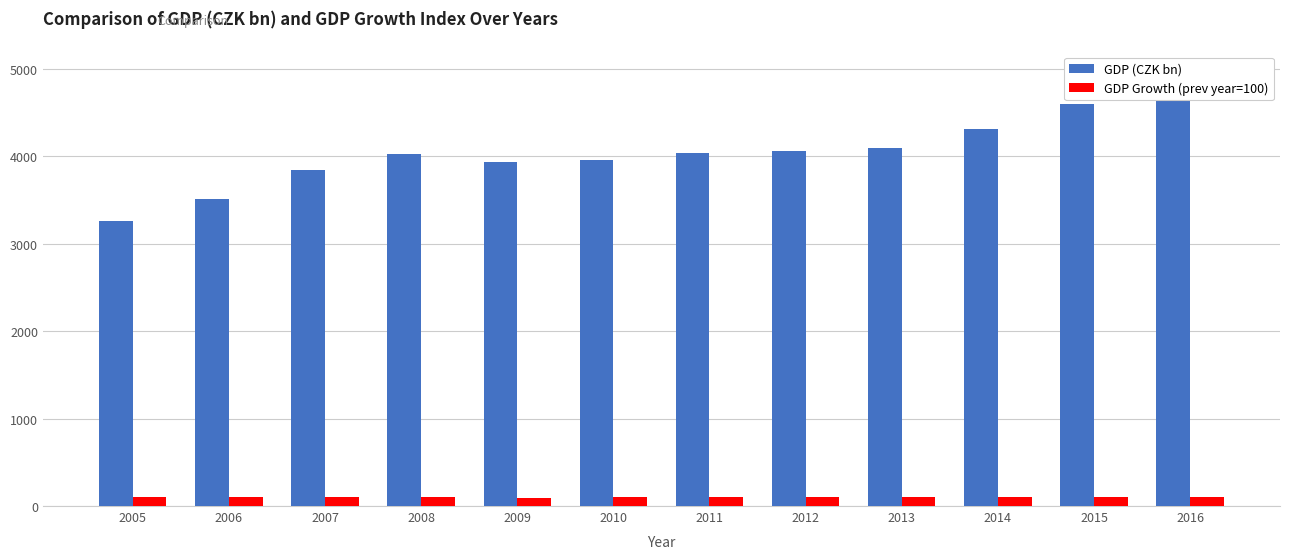

How many groups of bars are there?

12